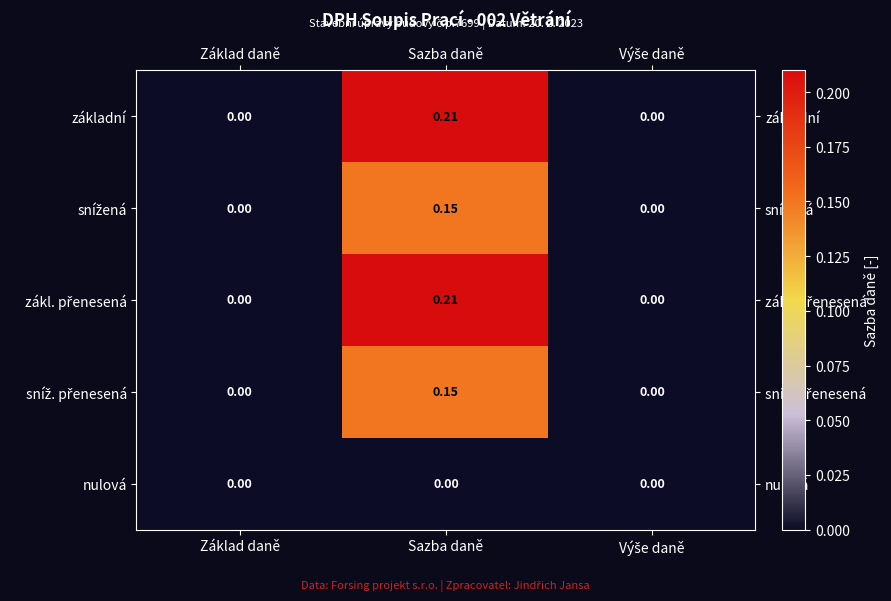

At which category is the sum across all series the highest?

Sazba daně